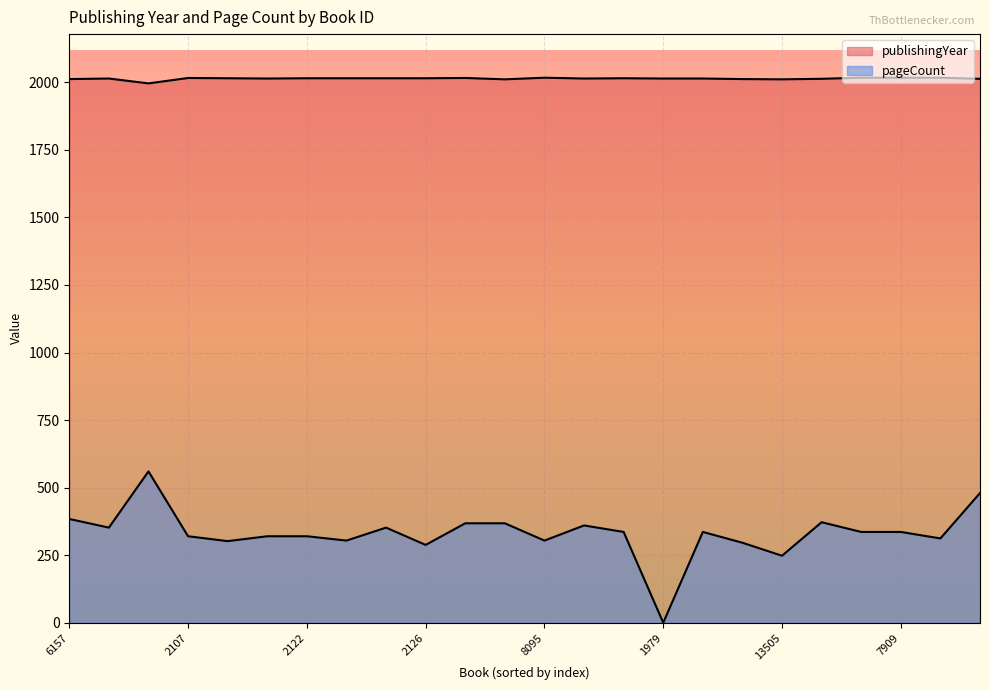

Rank the categories by publishingYear value from highest to lowest.

8095, 7908, 7909, 7910, 2107, 3433, 2120, 2122, 2123, 2125, 2126, 1978, 8461, 2121, 2729, 1979, 1980, 3295, 5357, 6157, 1981, 13965, 13505, 2325